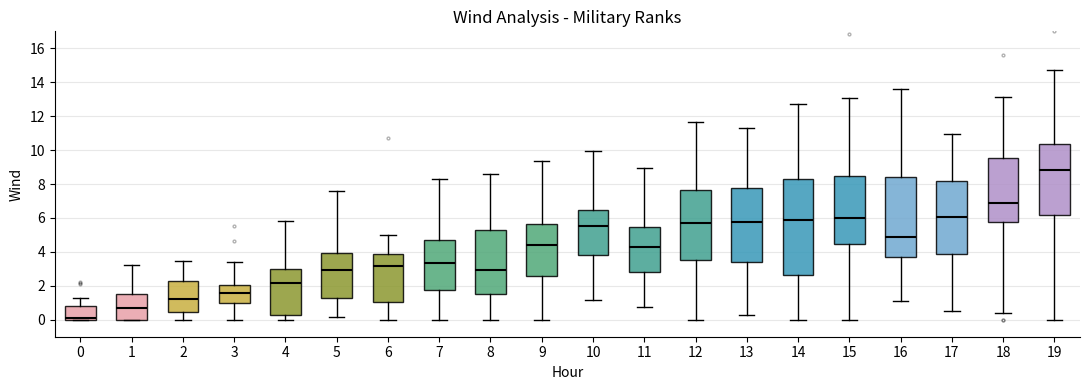

Which box is the tallest, from its lower edge to its upper edge?

14